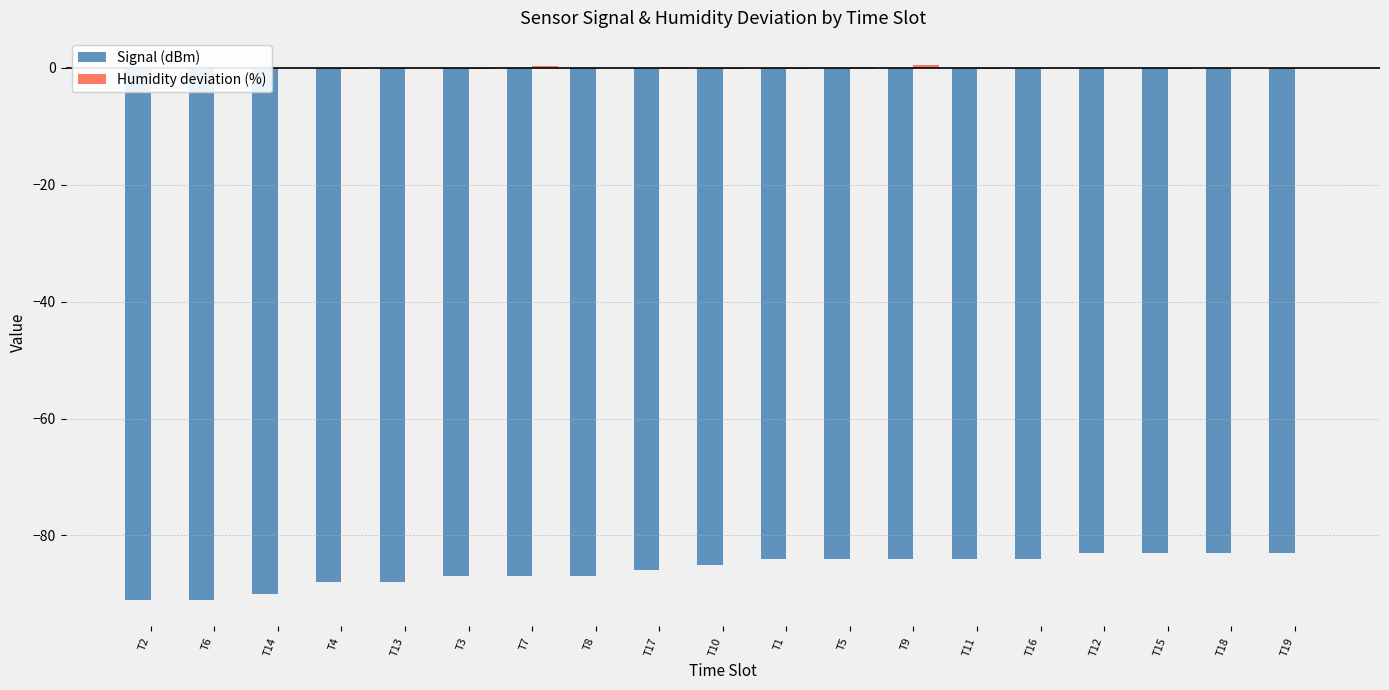

What is the sum of the Signal (dBm) values at T18 and T3?

-170.0